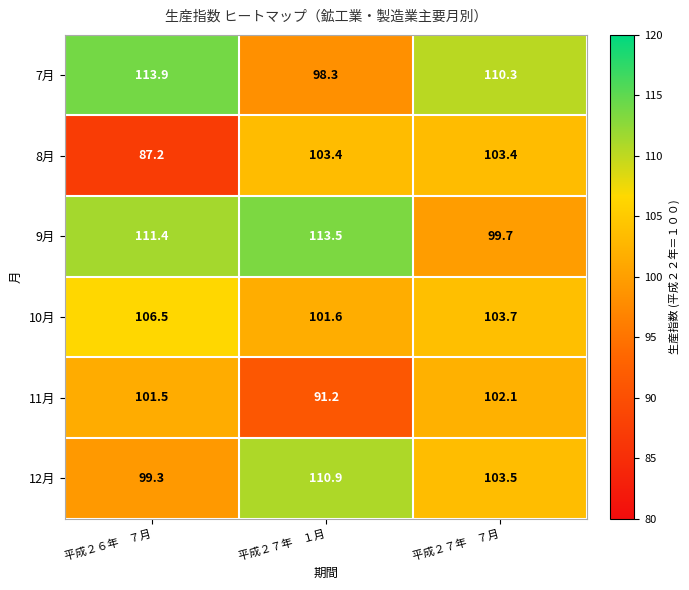

How many series are shown in this chart?

6